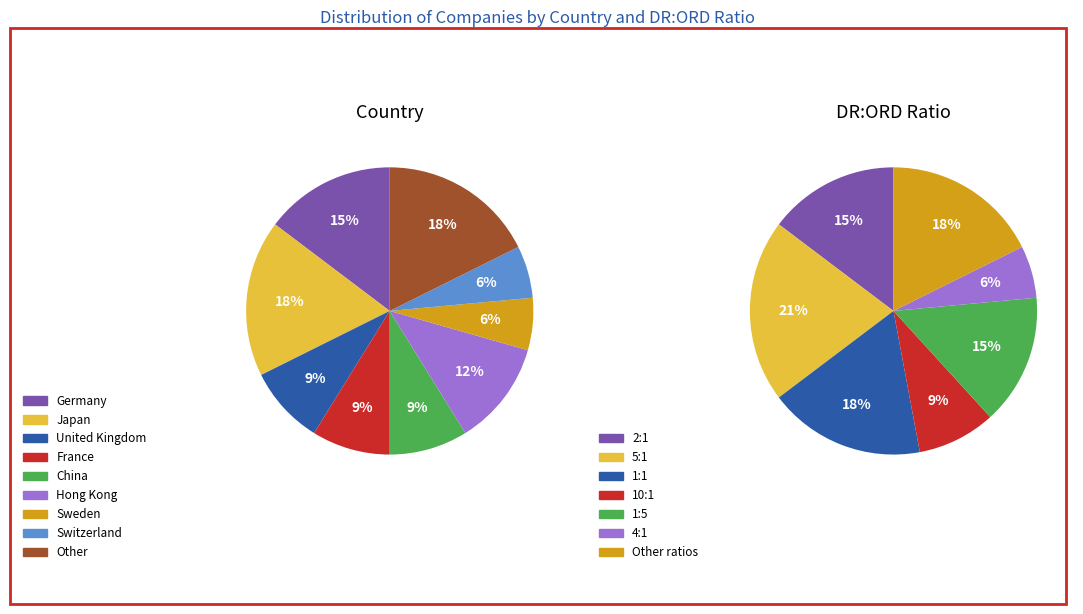

What is the smallest slice in the pie chart?

Sweden